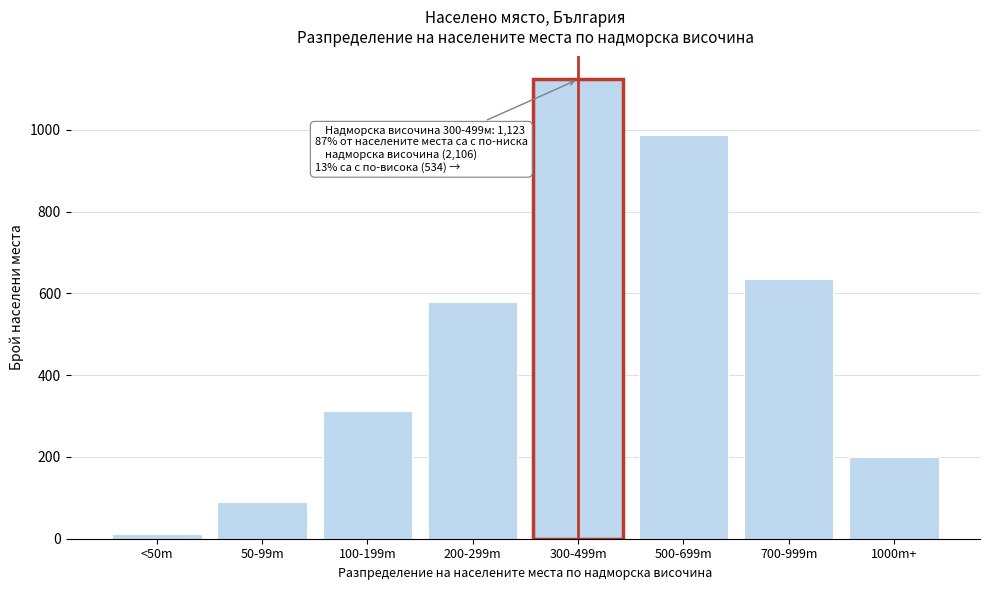

Reading left to right, what are all the values shown in this chart?

<50m=12	50-99m=89	100-199m=312	200-299m=578	300-499m=1123	500-699m=987	700-999m=634	1000m+=201